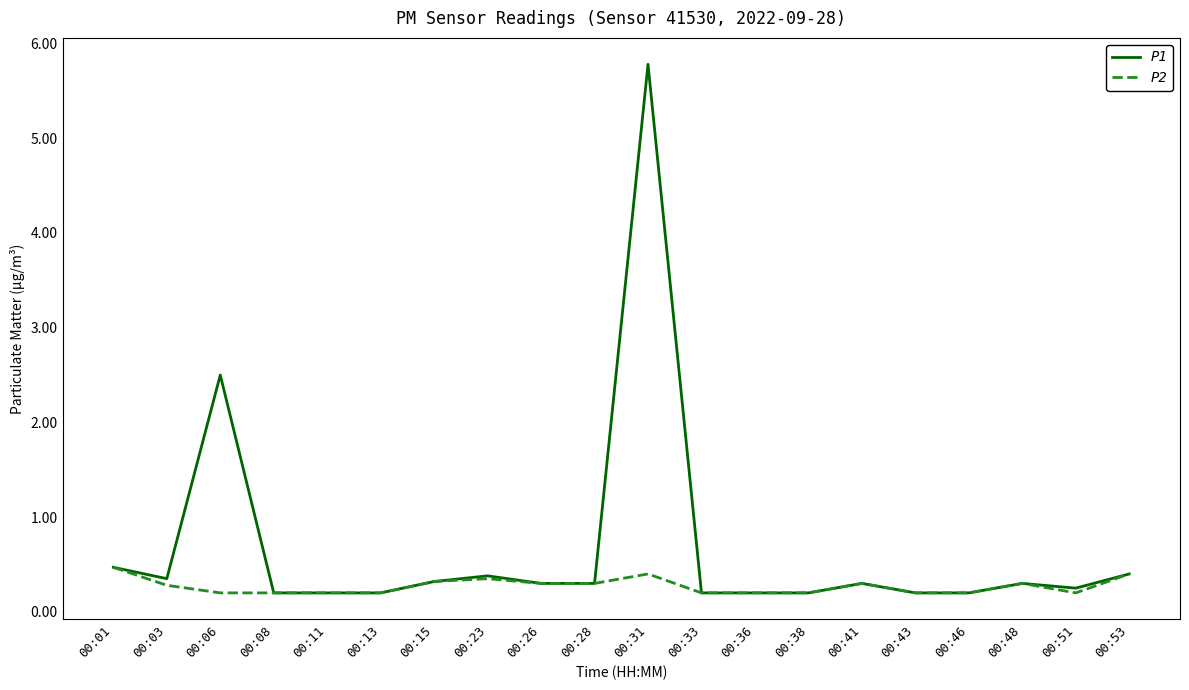

What is the greatest value displayed?

5.8